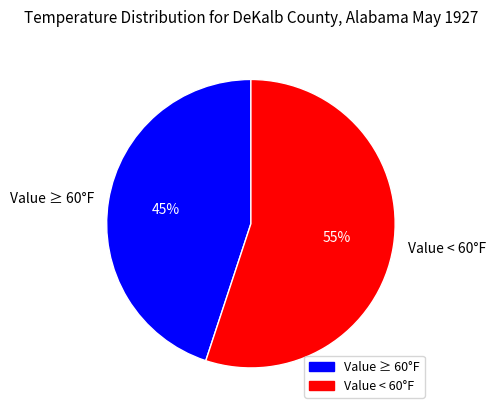

Which slice is the smallest?

Value ≥ 60°F